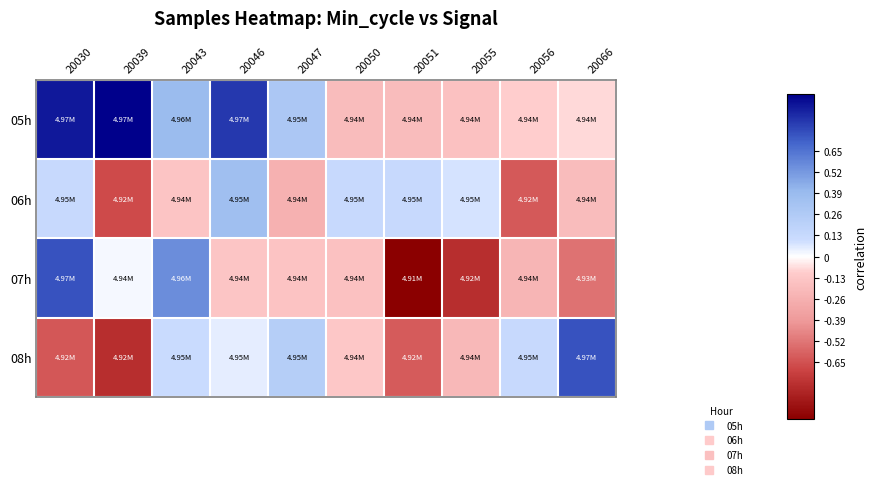

What is the greatest value displayed?

1.0